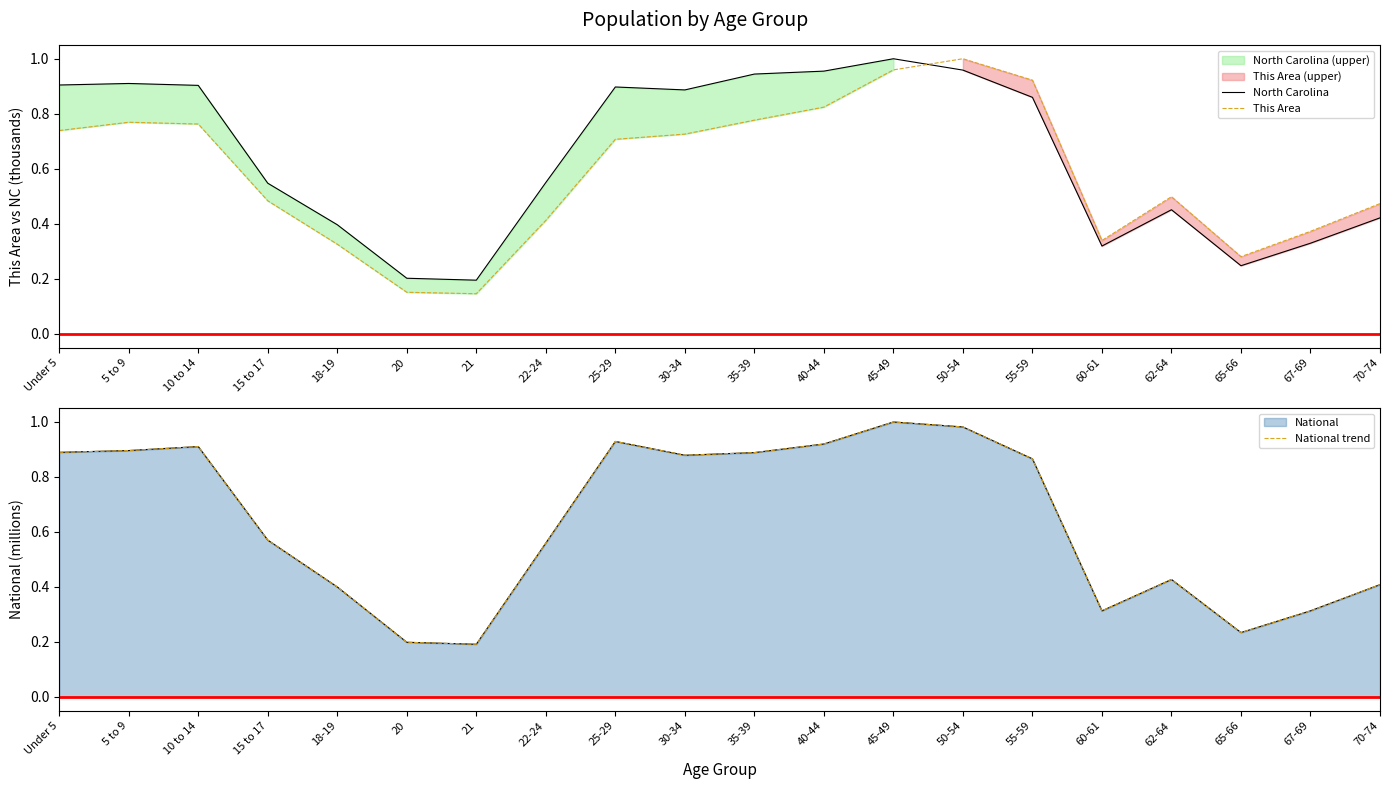

Is it true that North Carolina equals 0.5 at 15 to 17?

True